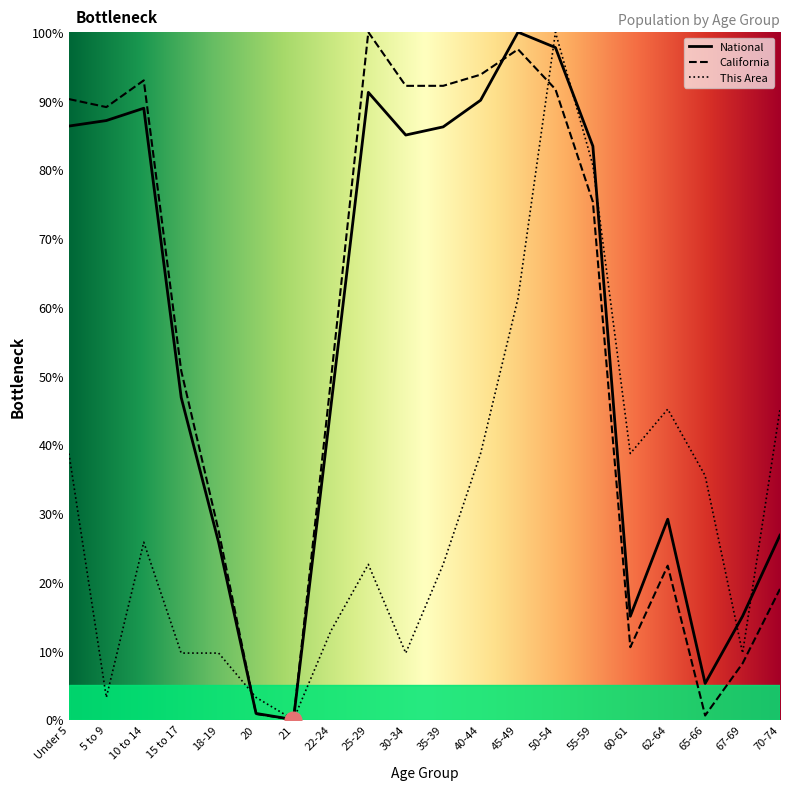

Reading right to left, list all the values displayed in this chart.

This Area: 45.2	9.7	35.5	45.2	38.7	80.6	100.0	61.3	38.7	22.6	9.7	22.6	12.9	0.0	3.2	9.7	9.7	25.8	3.2	38.7
California: 19.0	8.2	0.6	22.4	10.5	75.3	91.7	97.5	93.8	92.2	92.2	100.0	49.4	0.0	0.8	27.5	50.8	93.0	89.1	90.3
National: 26.8	15.0	5.3	29.1	15.0	83.4	97.8	100.0	90.1	86.2	85.0	91.2	45.5	0.0	0.9	25.8	46.9	88.9	87.1	86.3